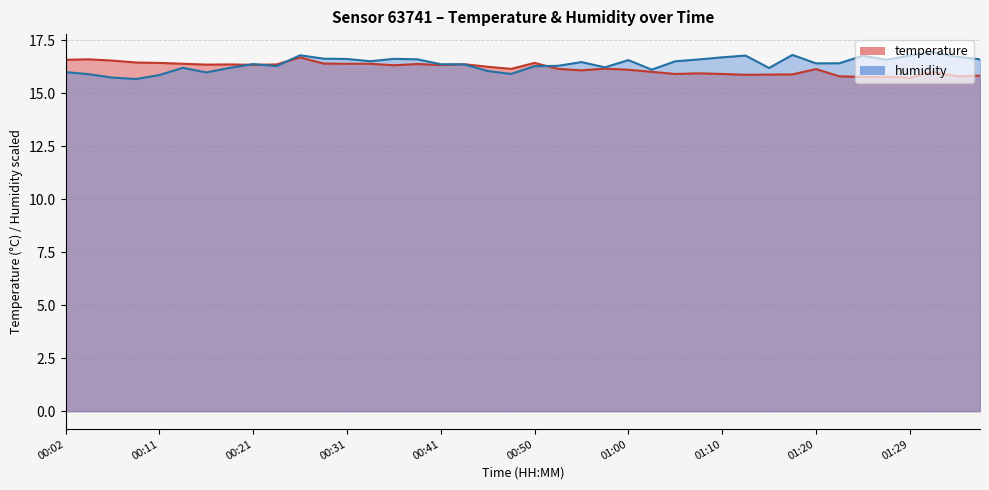

True or false: humidity and temperature cross at least once.

True